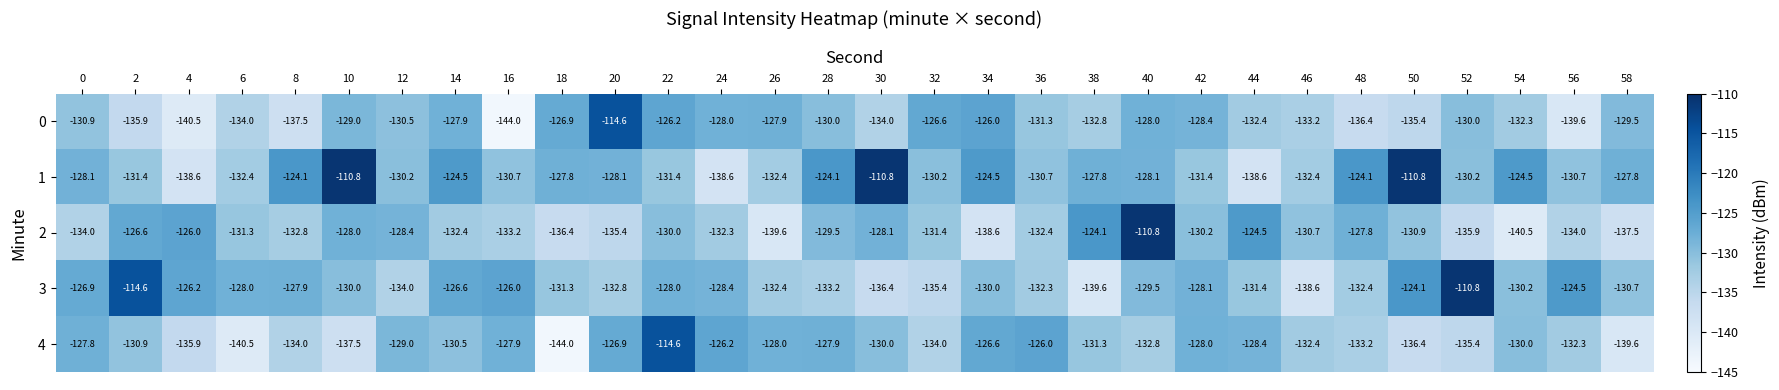

At 0, list the series in order from largest to smallest.

3, 4, 1, 0, 2